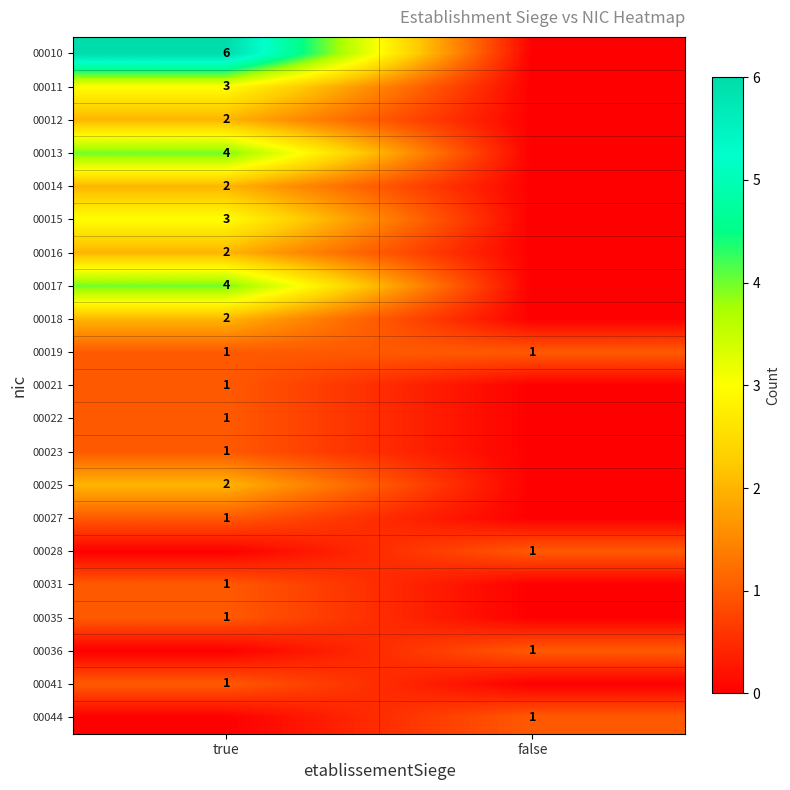

The value of 00025 at true is 3. True or false?

False